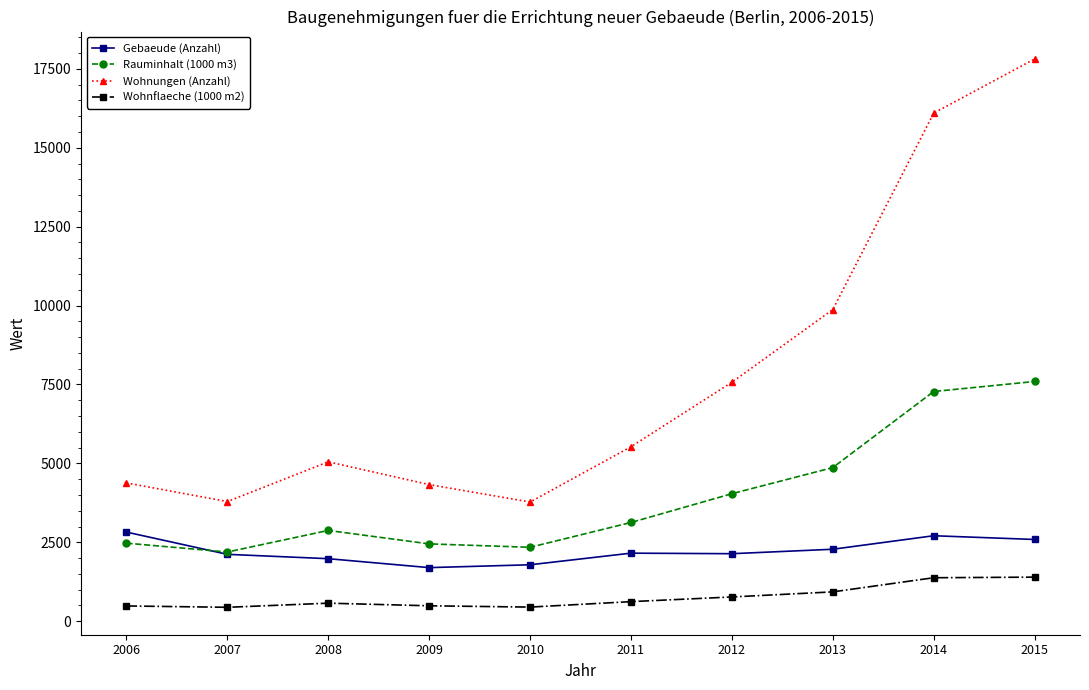

Rank the series by their average value, from highest to lowest.

Wohnungen (Anzahl), Rauminhalt (1000 m3), Gebaeude (Anzahl), Wohnflaeche (1000 m2)